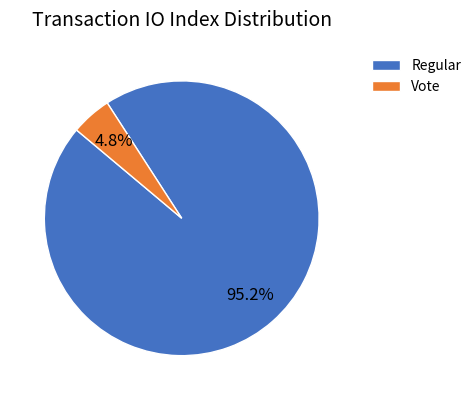

Do Regular and Vote together represent more than half of the pie?

Yes